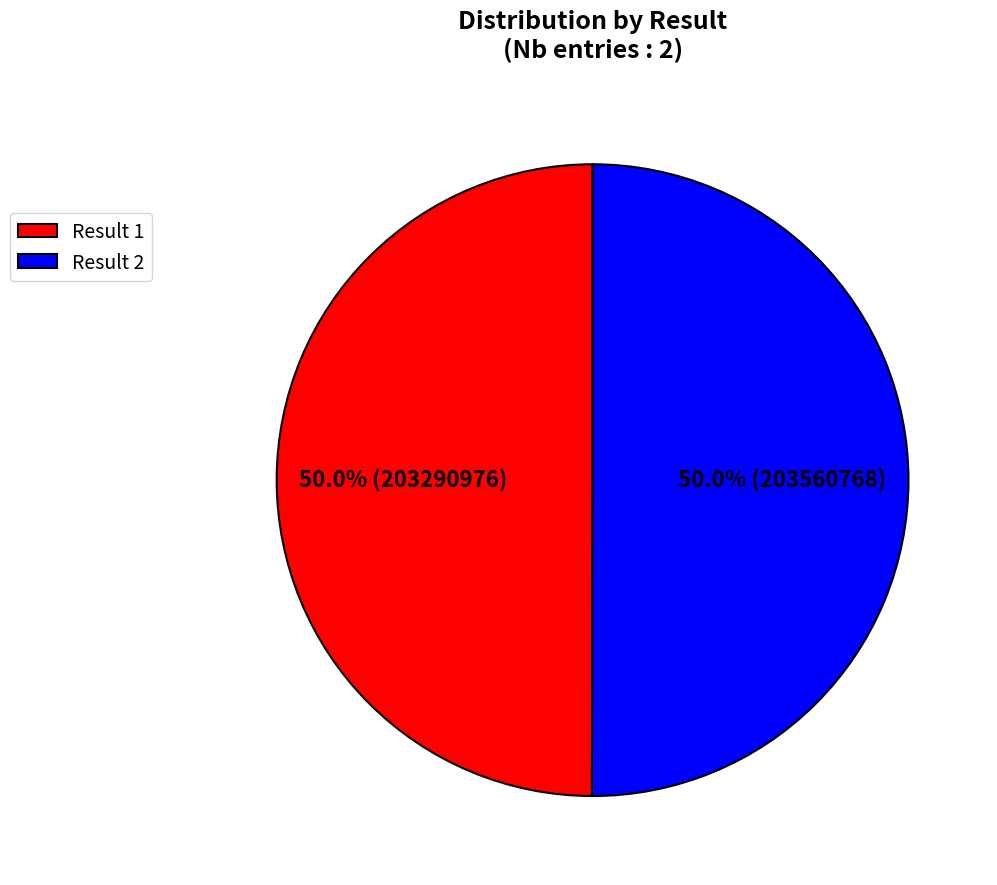

Approximately how many times larger is the value at Result 2 compared to Result 1?

1.0